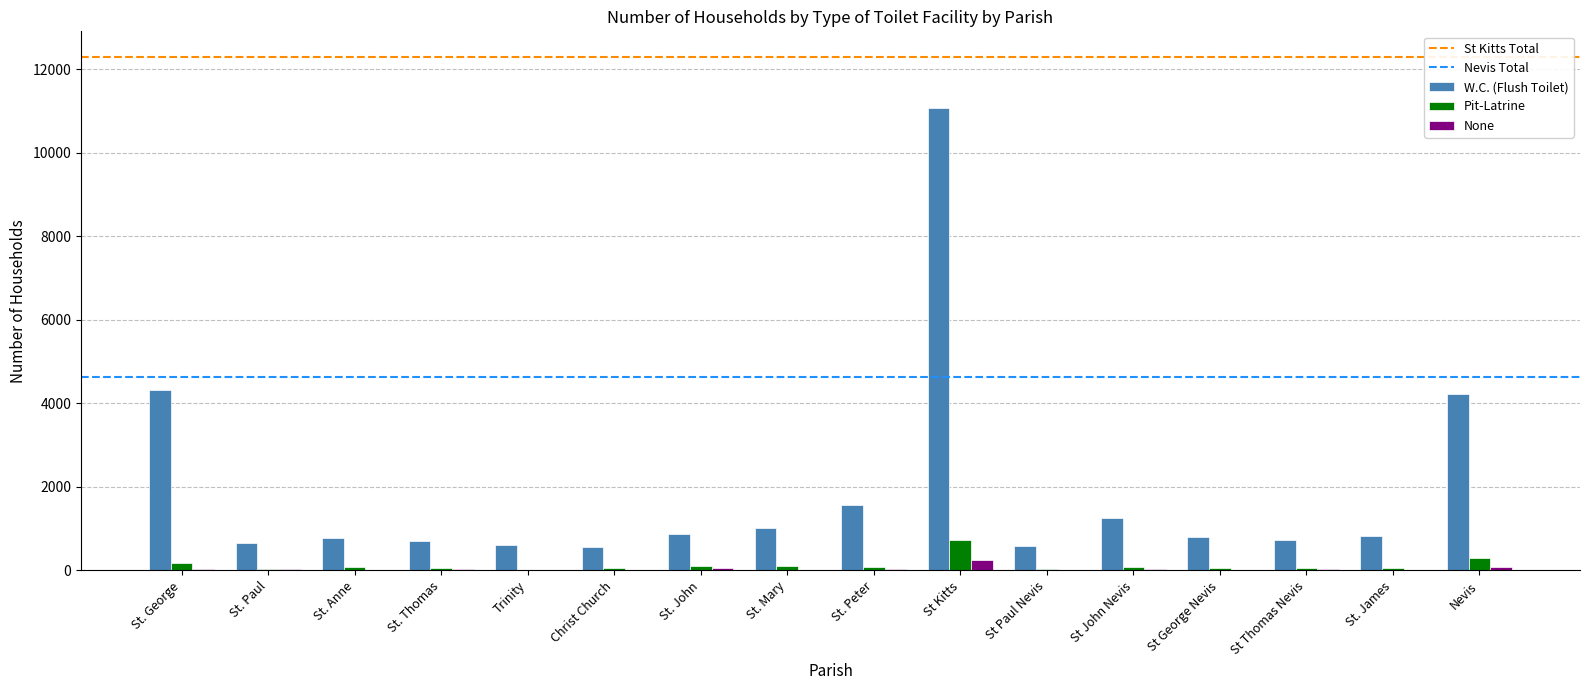

At which category is the sum across all series the highest?

St Kitts